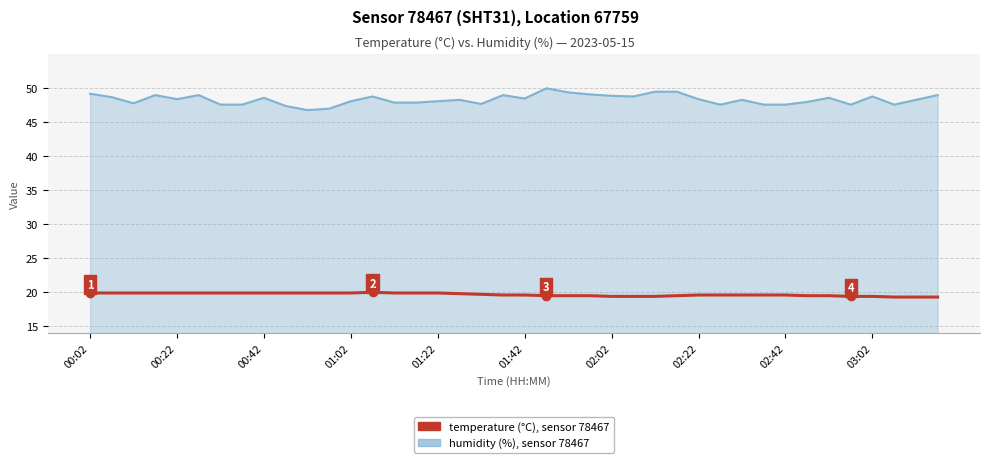

What is the maximum value shown in the chart?

50.0